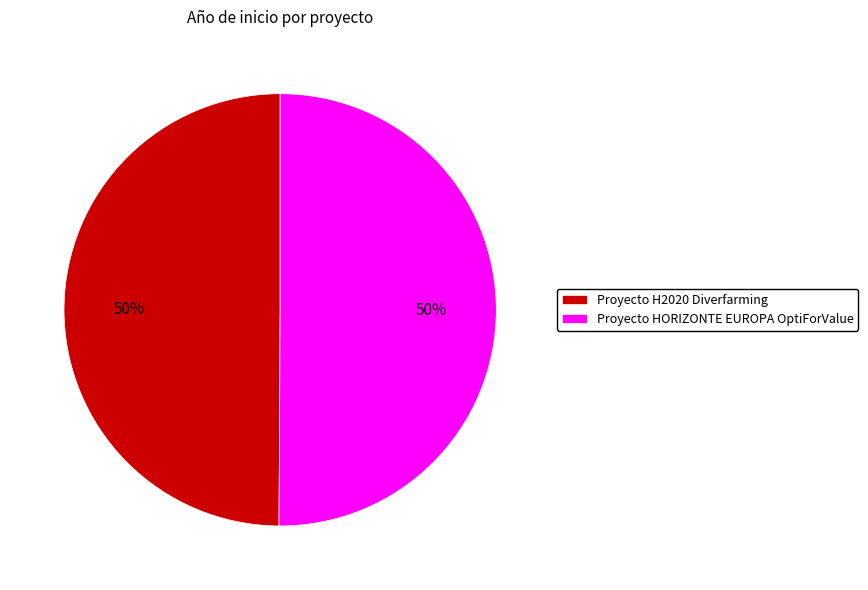

Approximately how many times larger is the value at Proyecto HORIZONTE EUROPA OptiForValue compared to Proyecto H2020 Diverfarming?

1.0